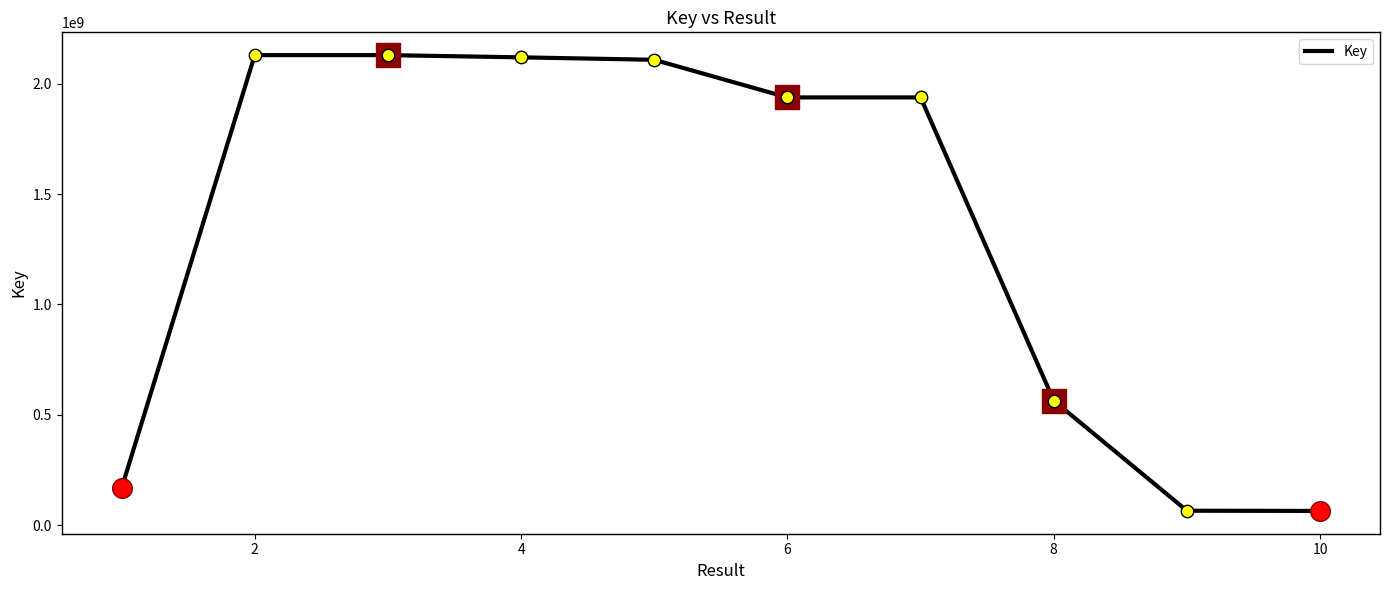

What is the difference between the maximum and minimum values?

2065066046